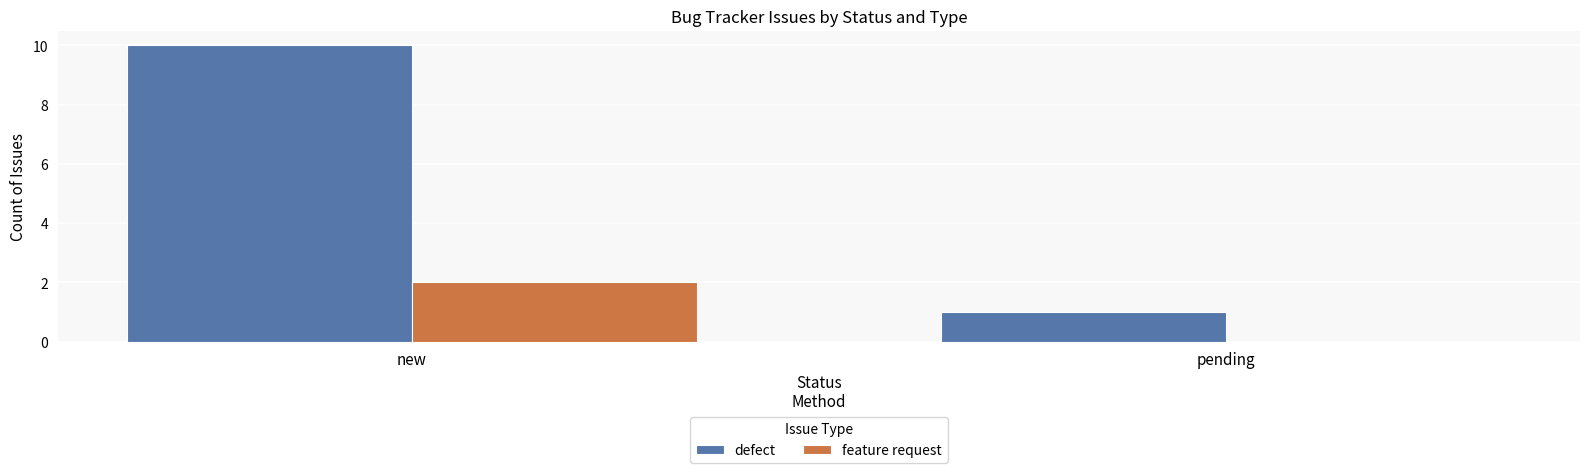

At which label does feature request reach its peak?

new